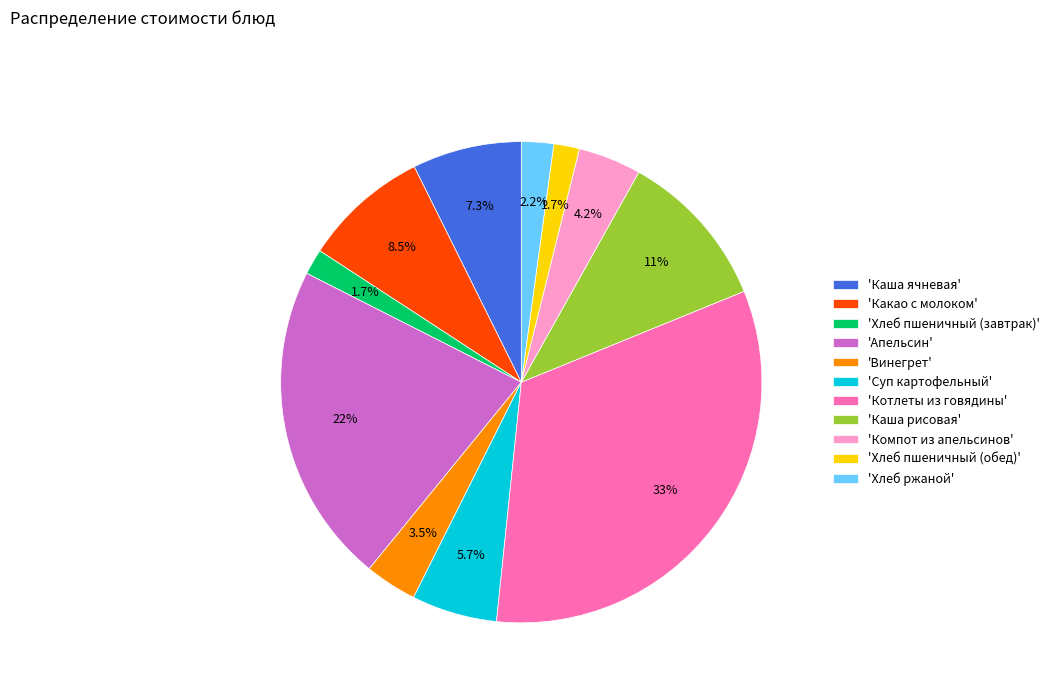

How much of the chart is everything except 'Какао с молоком'?

91.5%